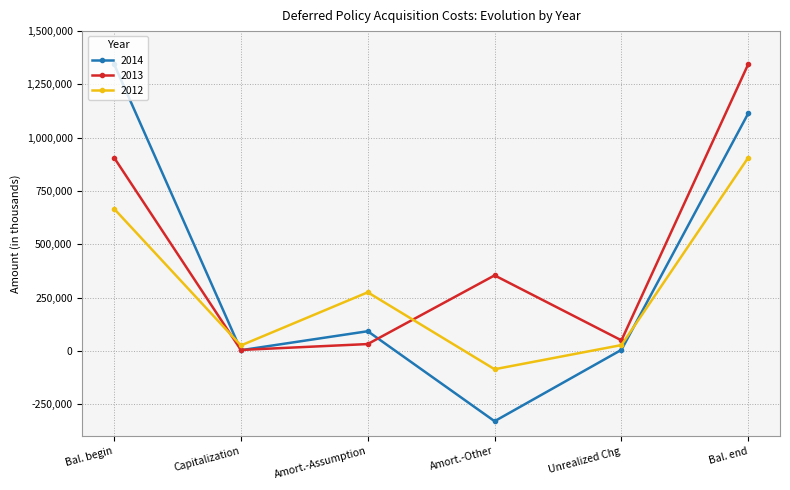

What is the label of the 2nd point from the right?

Unrealized Chg